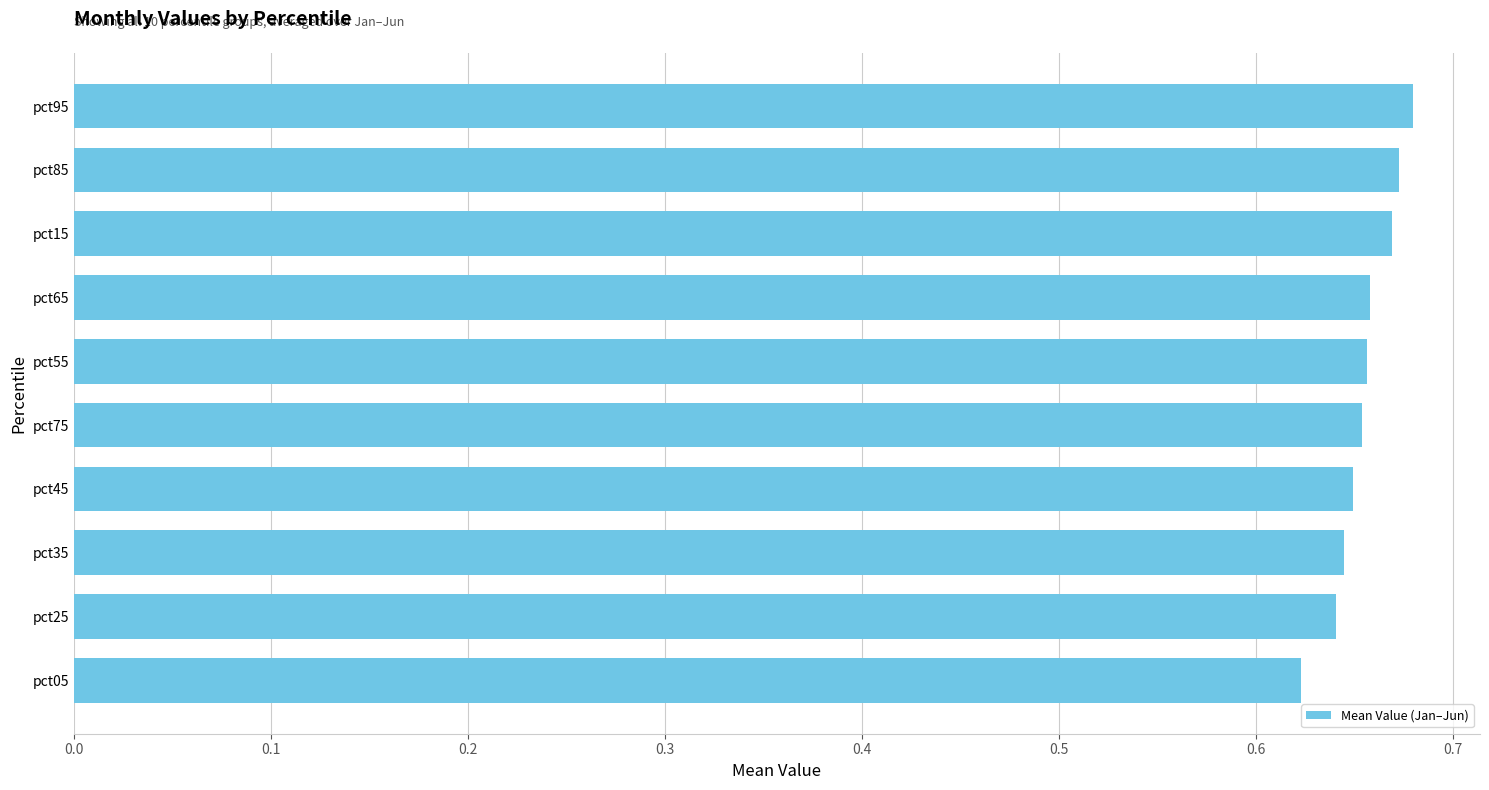

What is the sum of all values?

6.5